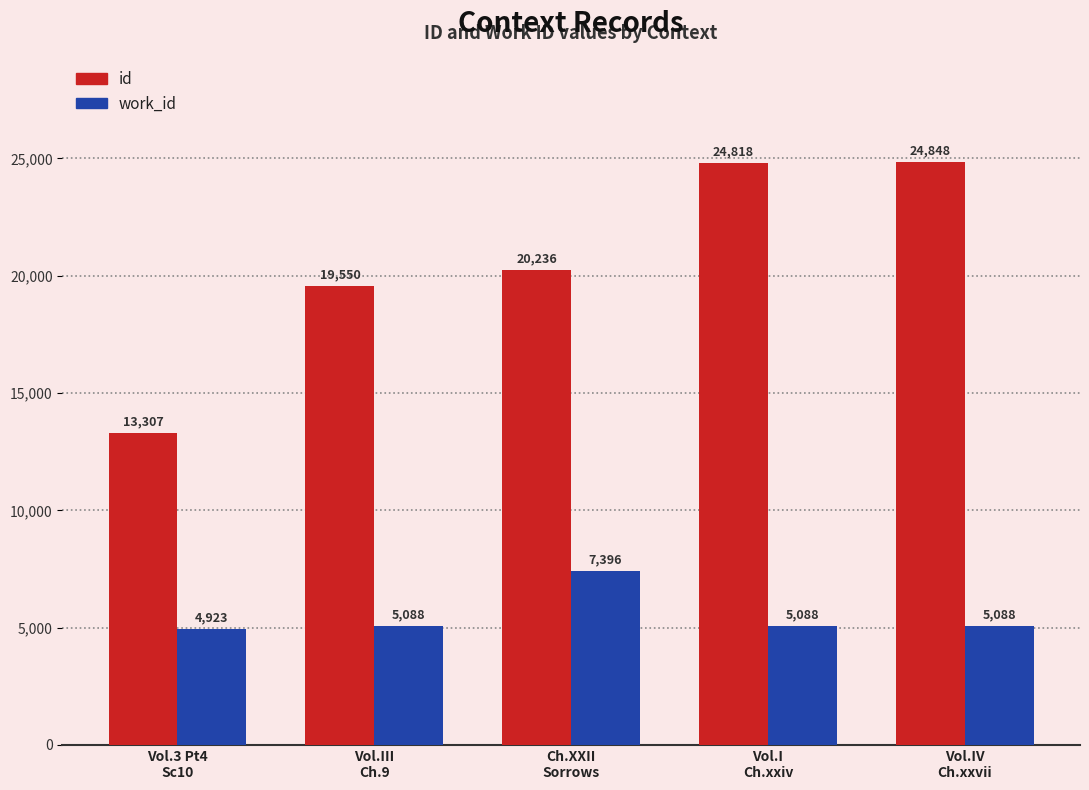

What is the difference between the maximum and minimum values in the id series?

11541